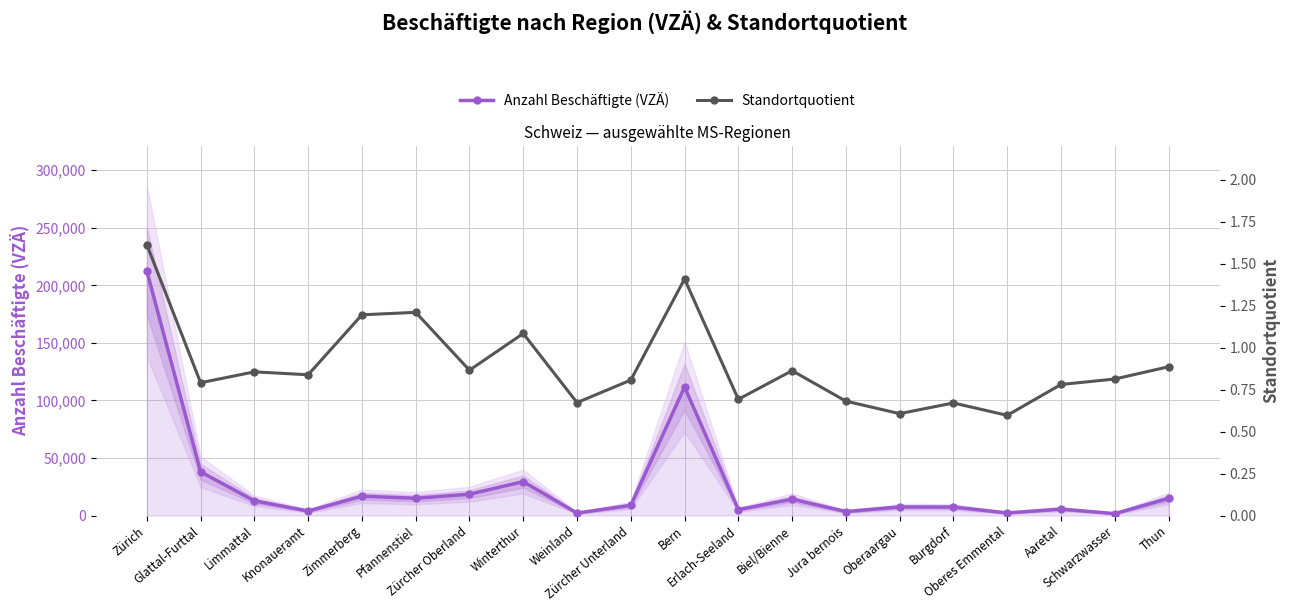

The Standortquotient series shows 0.9 at Zürcher Oberland. True or false?

True